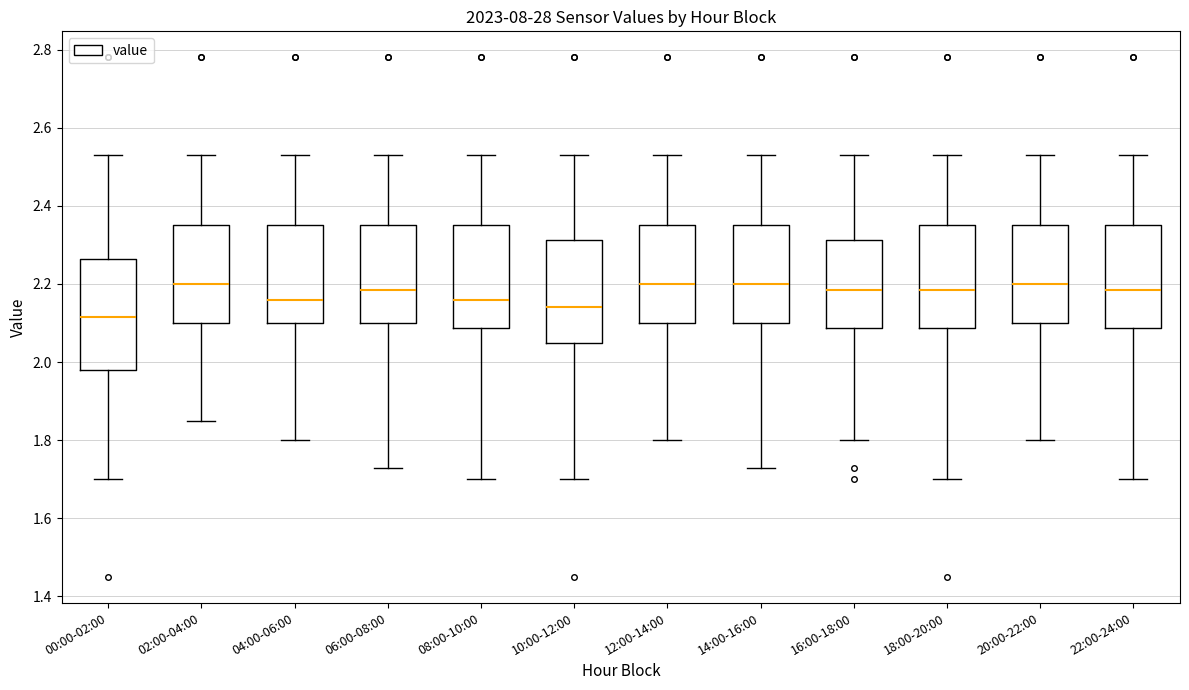

Which box's median line is the lowest?

00:00-02:00